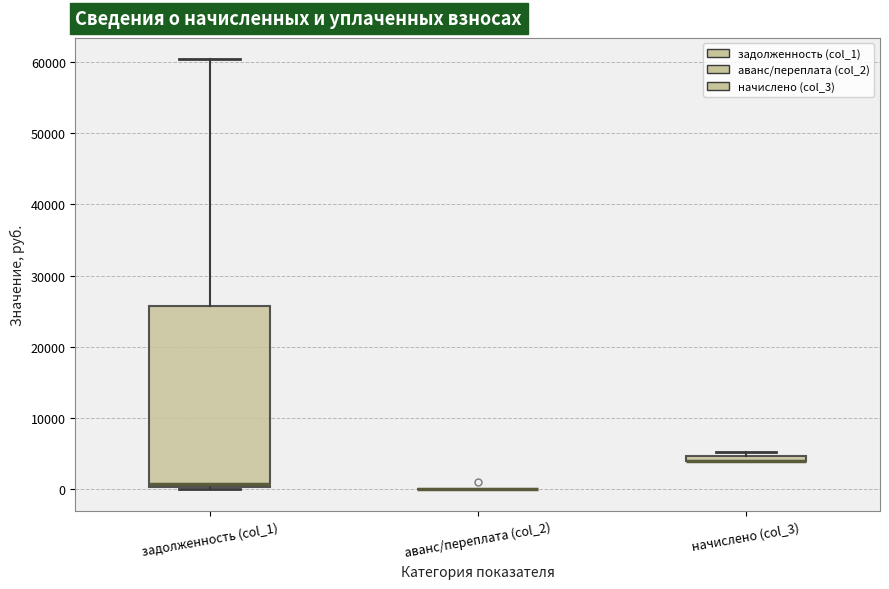

Where is the upper edge of the box for задолженность (col_1) on the y-axis? The values are not printed on the chart, so give them approximately, as read against the axis.

26000